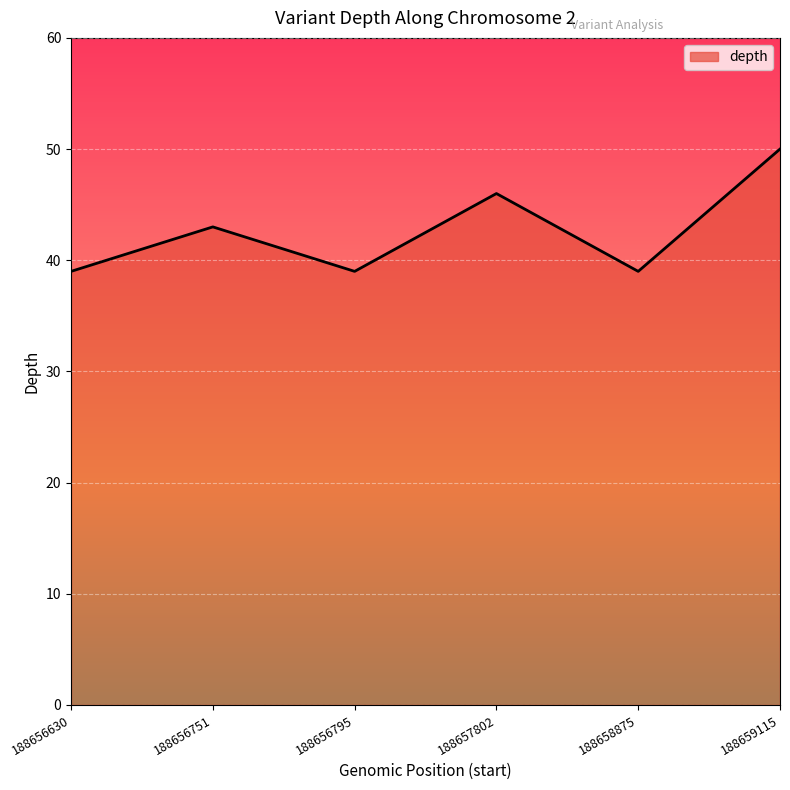

Which category has the highest value across all series?

188659115